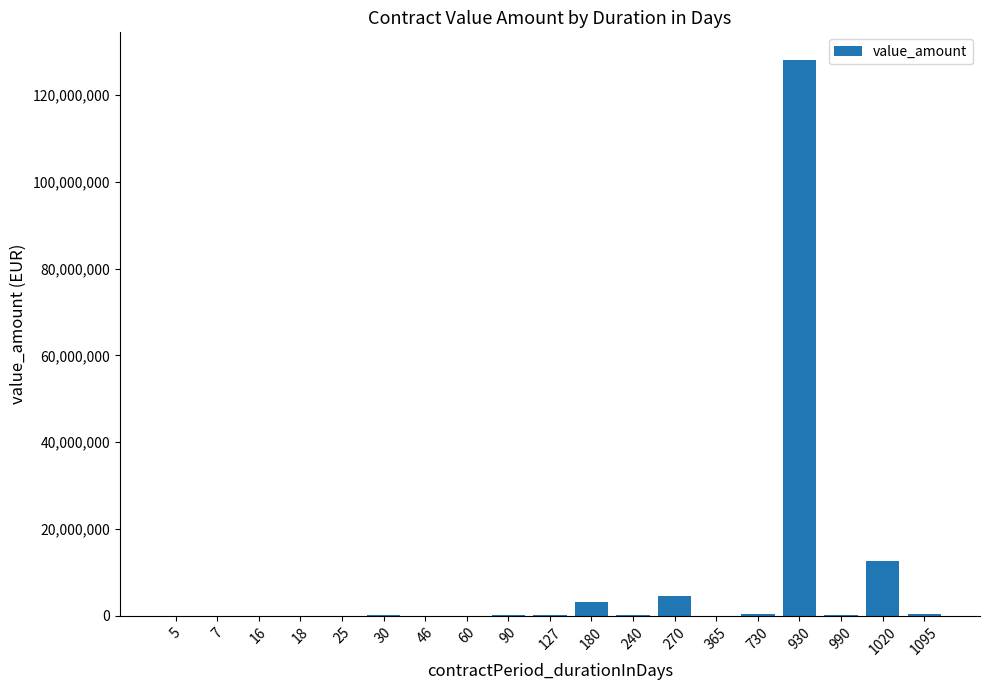

What is the sum of all values?

150781974.6